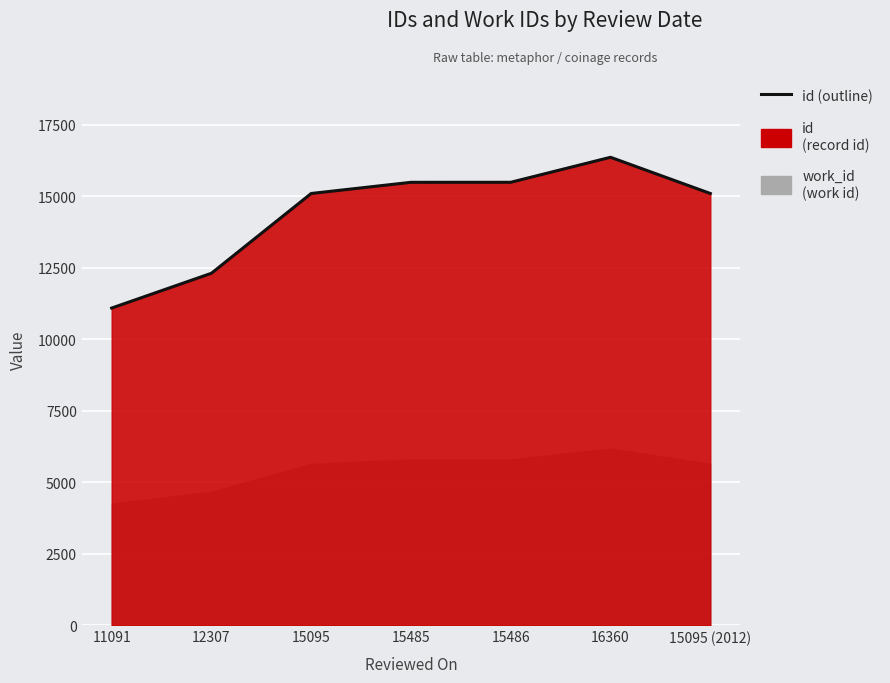

Where is the first local maximum?

16360